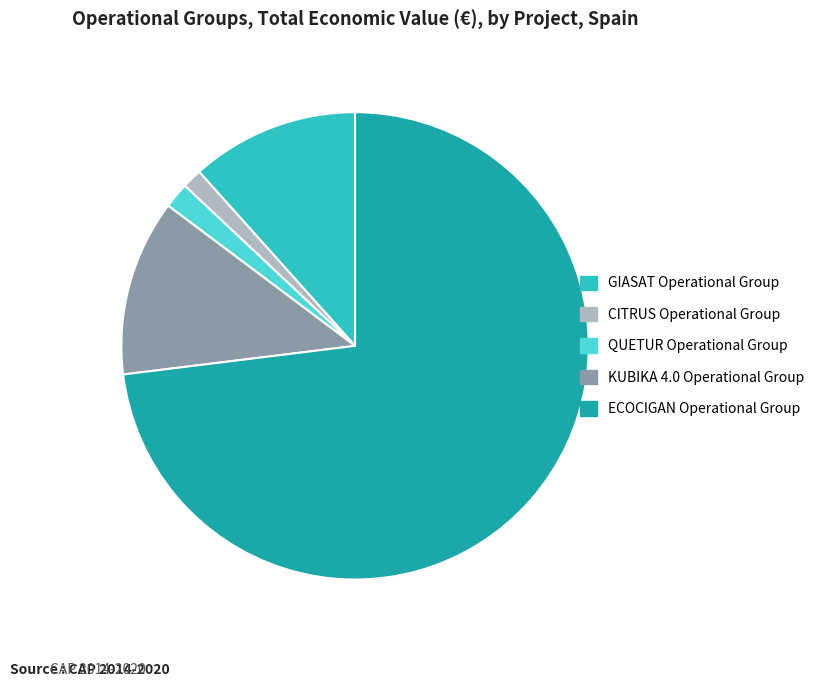

Combined, do CITRUS Operational Group and GIASAT Operational Group account for over 50%?

No